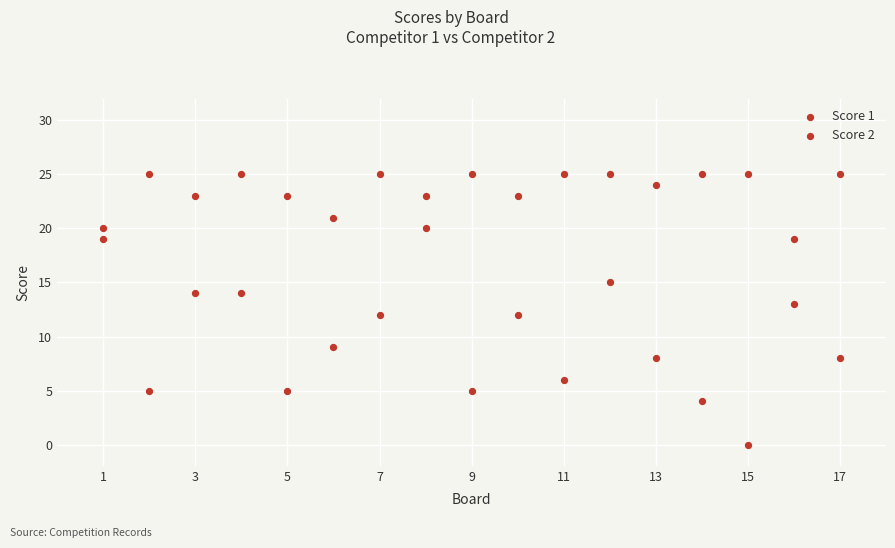

How many data points are displayed?

34